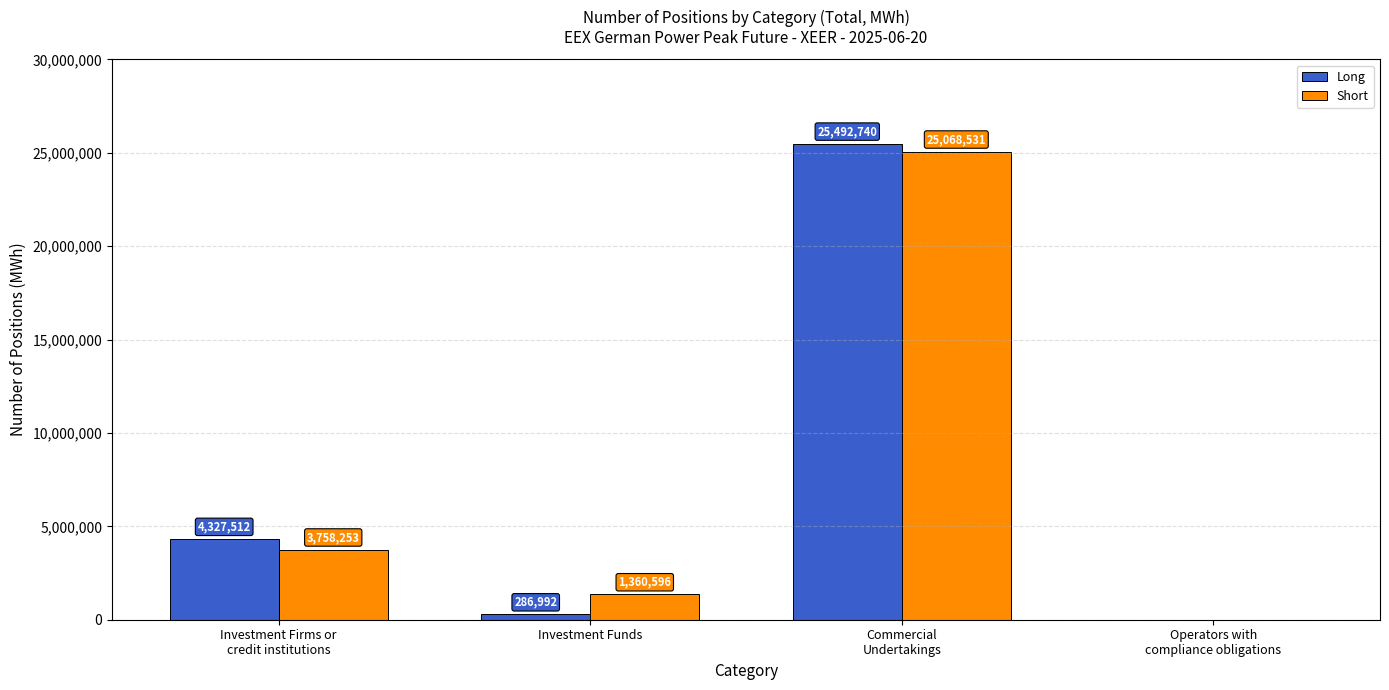

Which series changed the most between Investment Funds and Operators with
compliance obligations?

Short